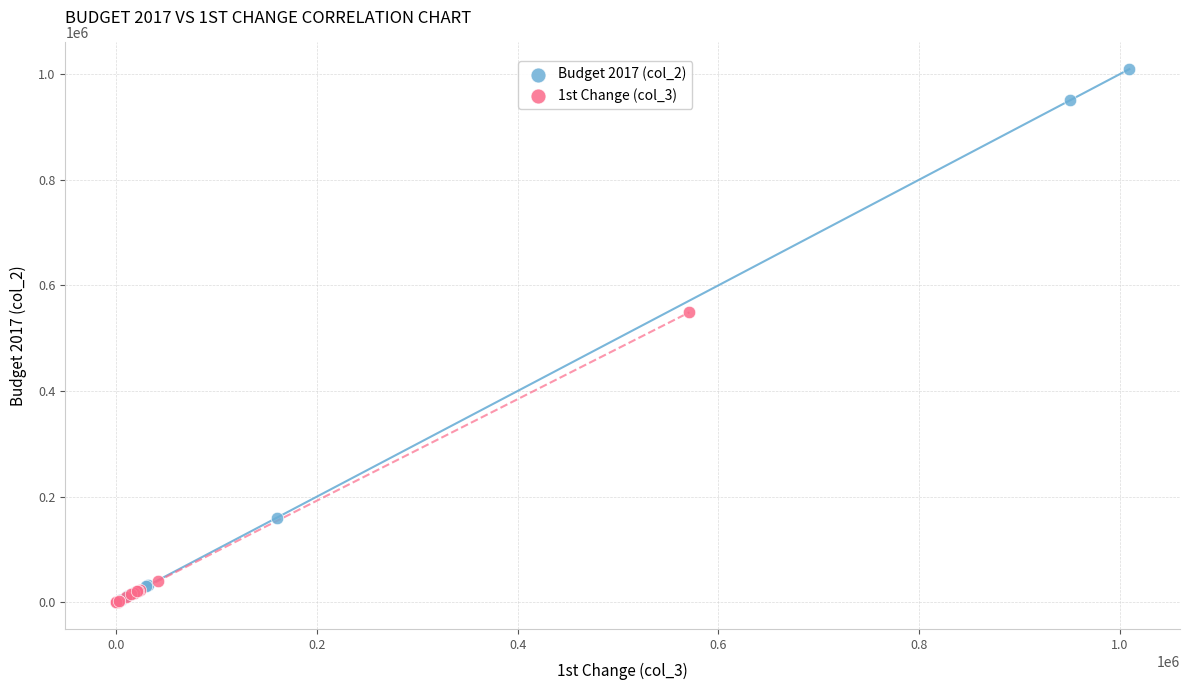

Which series reaches the maximum Y coordinate?

Budget 2017 (col_2)